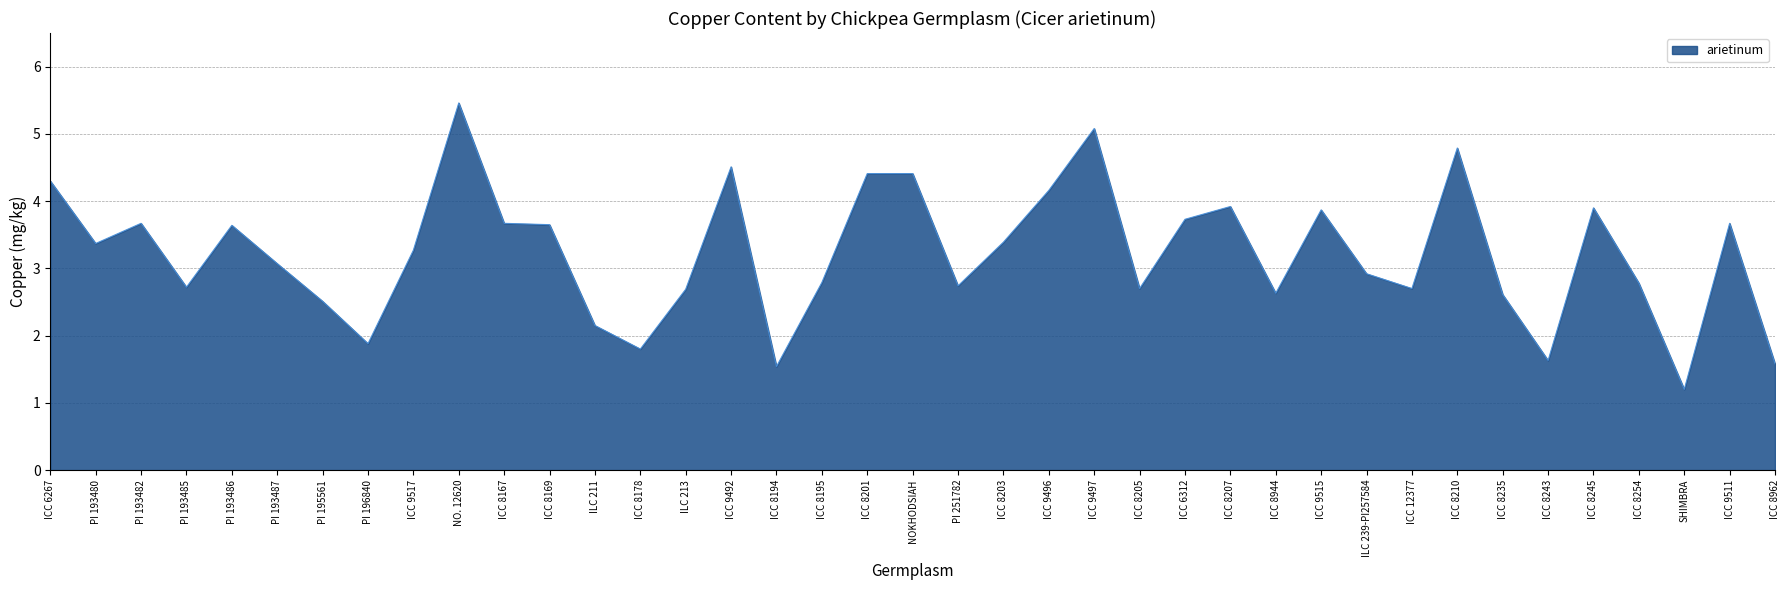

True or false: the data has more than 2 interior local peaks.

True